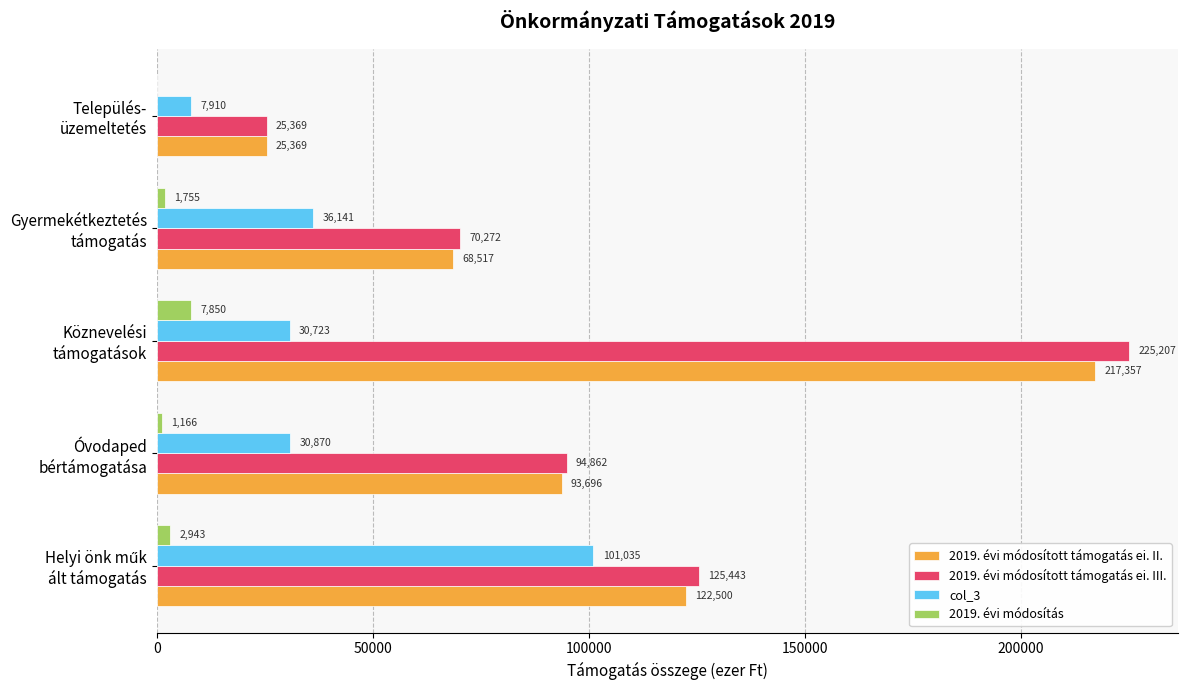

Which series has the largest total across all categories?

2019. évi módosított támogatás ei. III.